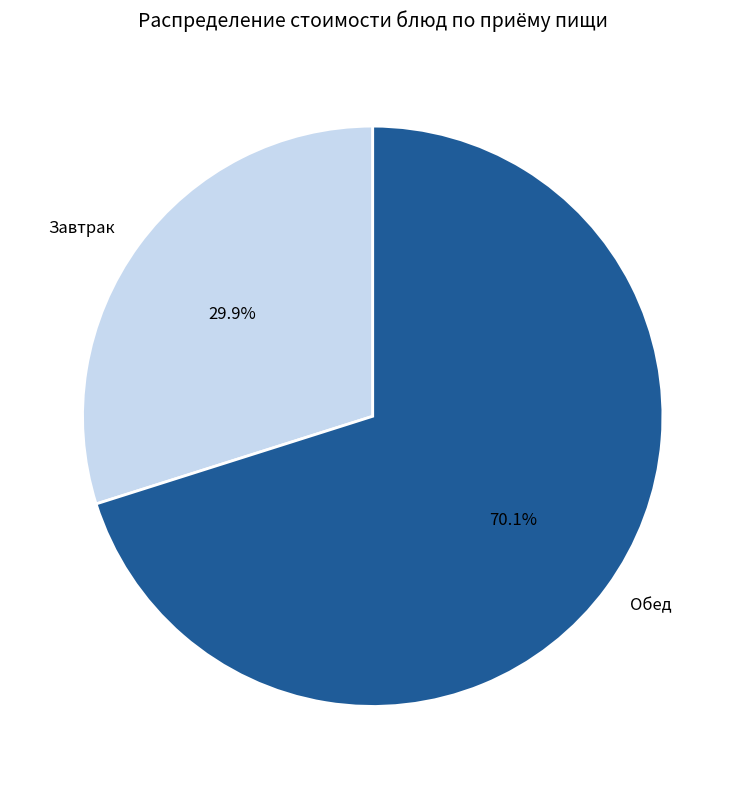

What percentage is NOT represented by Обед?

29.9%